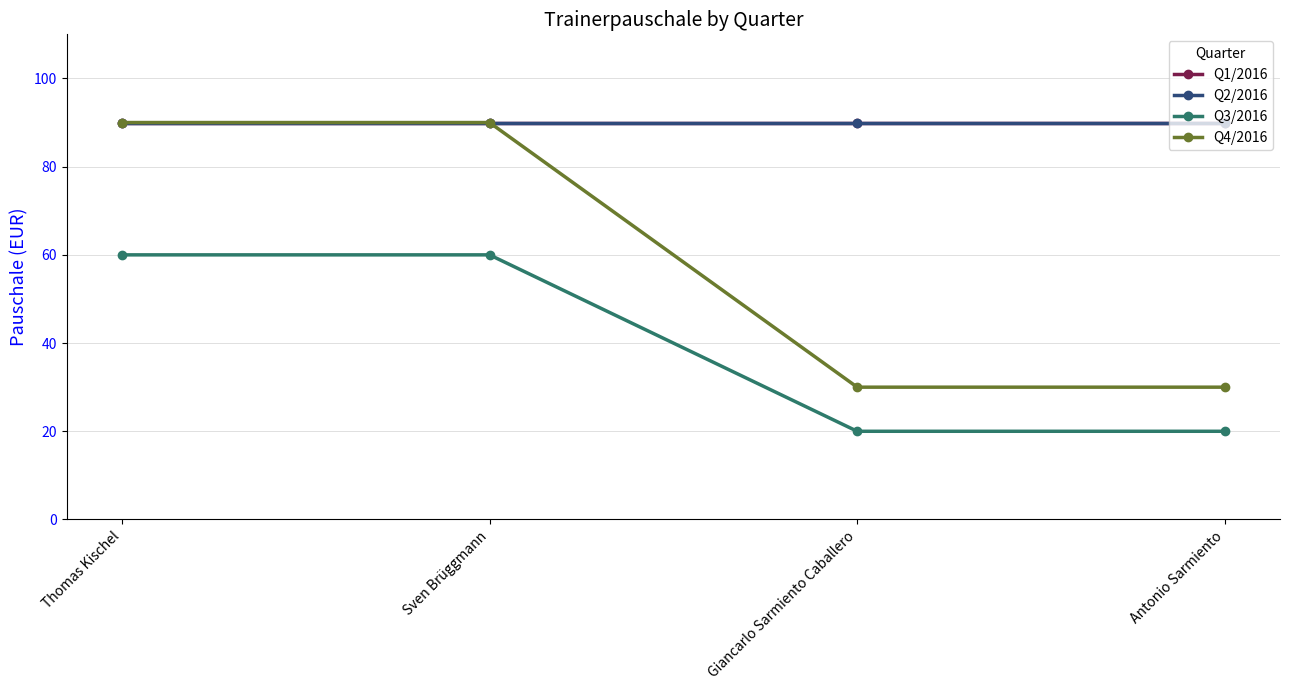

Is this an area chart (filled region under the line)?

No